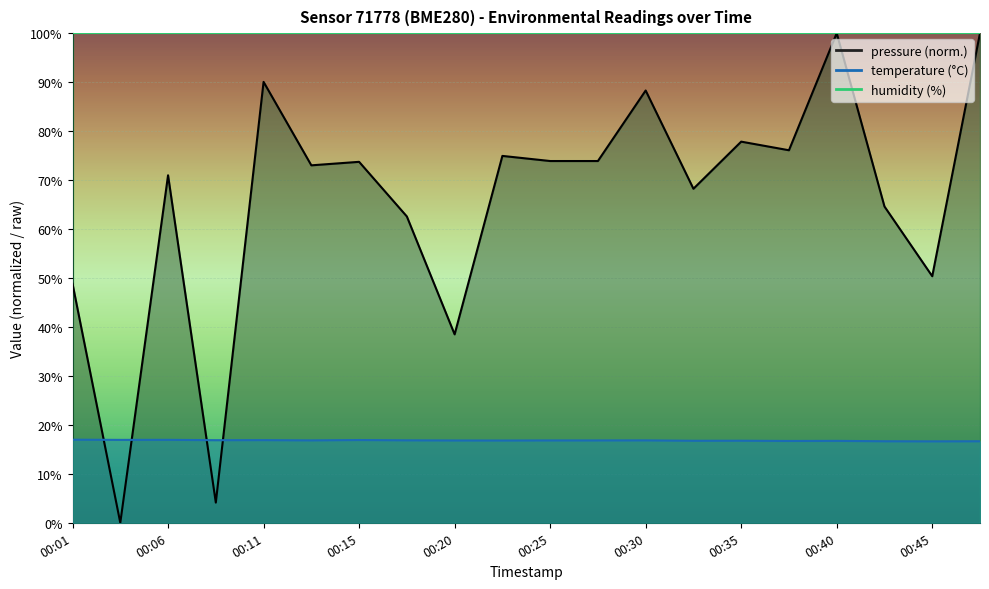

Is it true that pressure equals 90.0 at 00:11?

True